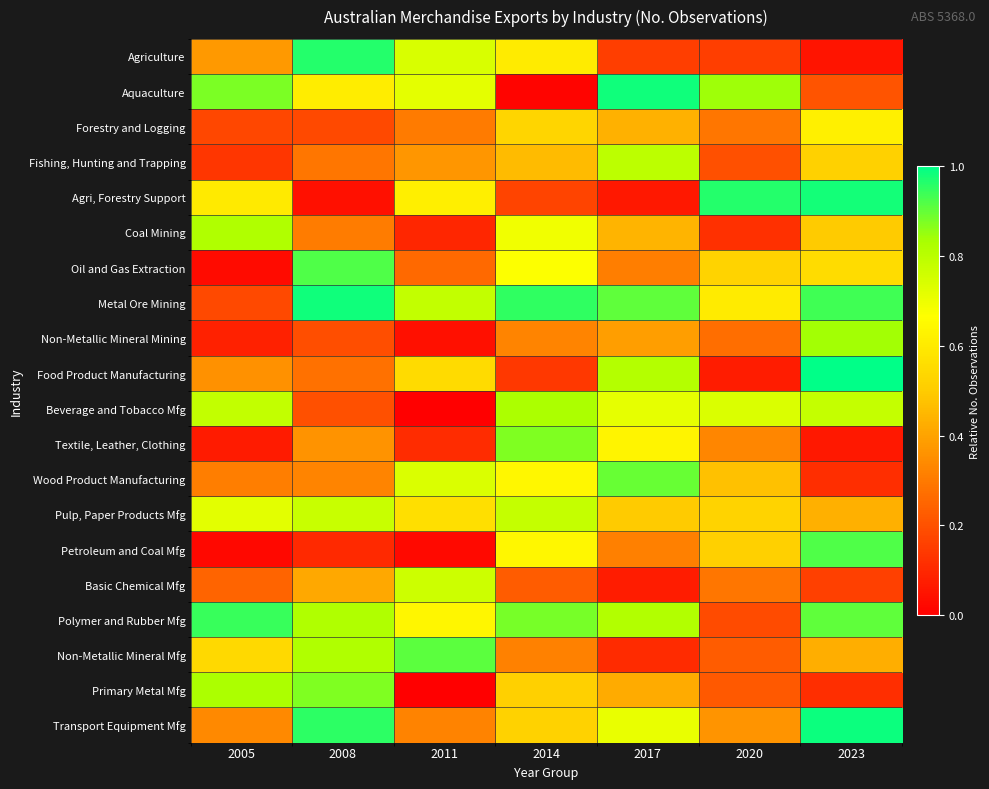

What is the total value across all series at 2008?

10.4